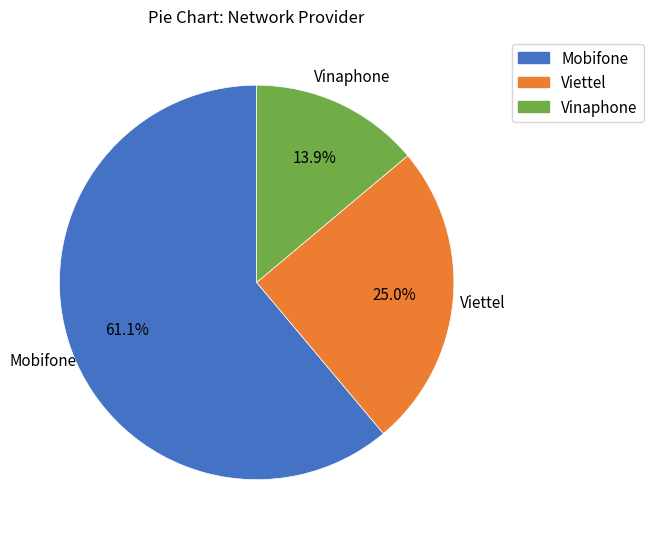

What percentage is the Vinaphone slice, to the nearest percent?

14%